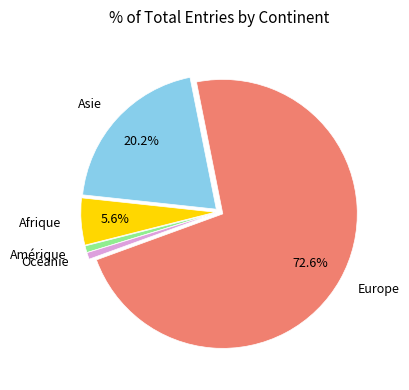

Which slice represents more than half of the pie?

Europe